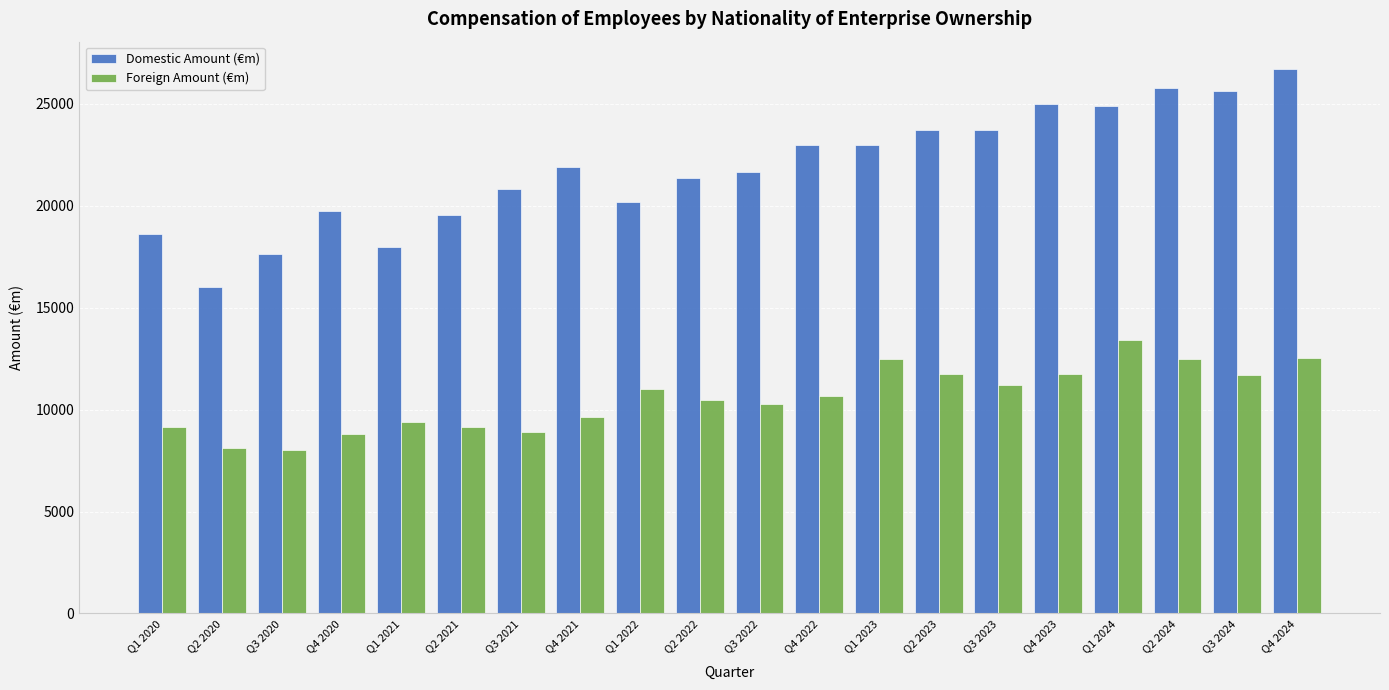

How many series are shown in this chart?

2